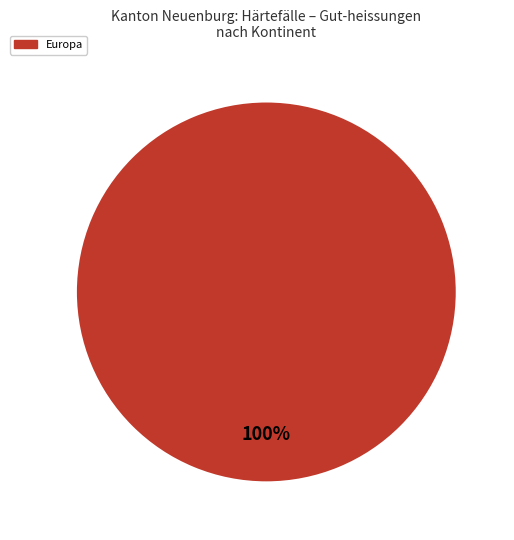

Does any single category account for the majority?

Yes